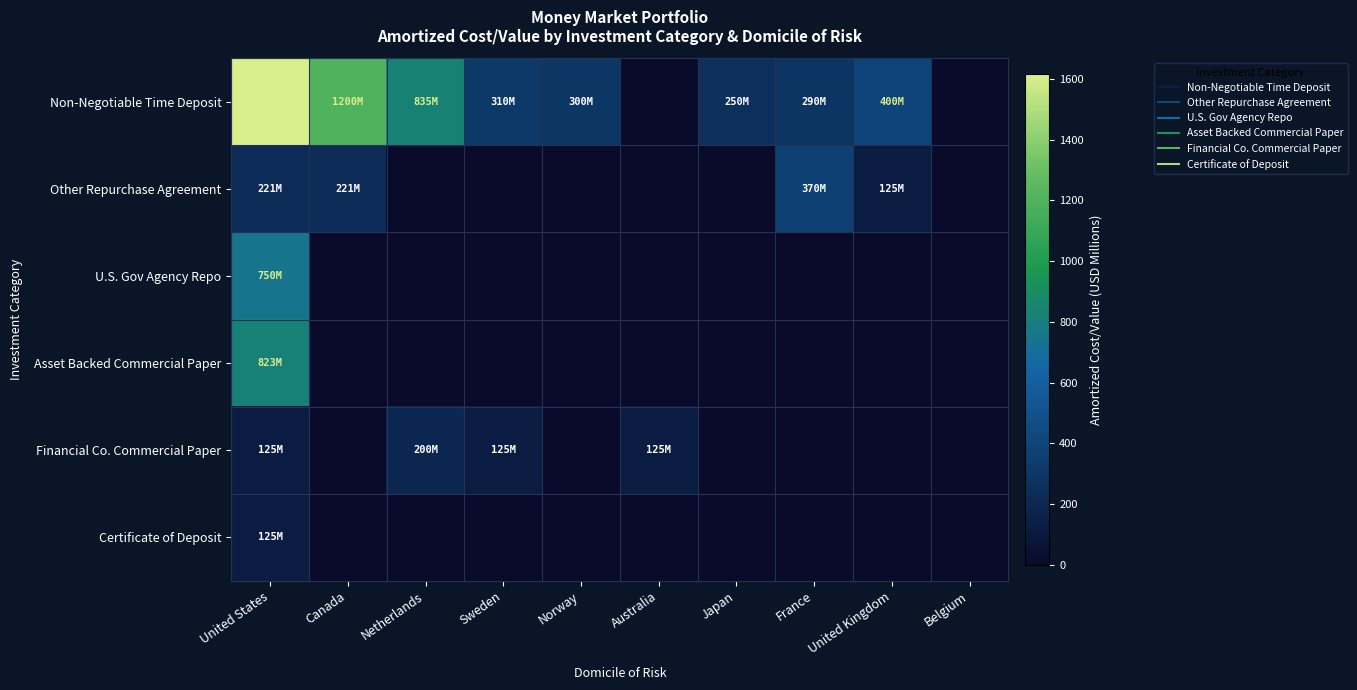

Which series has the largest total across all categories?

Non-Negotiable Time Deposit